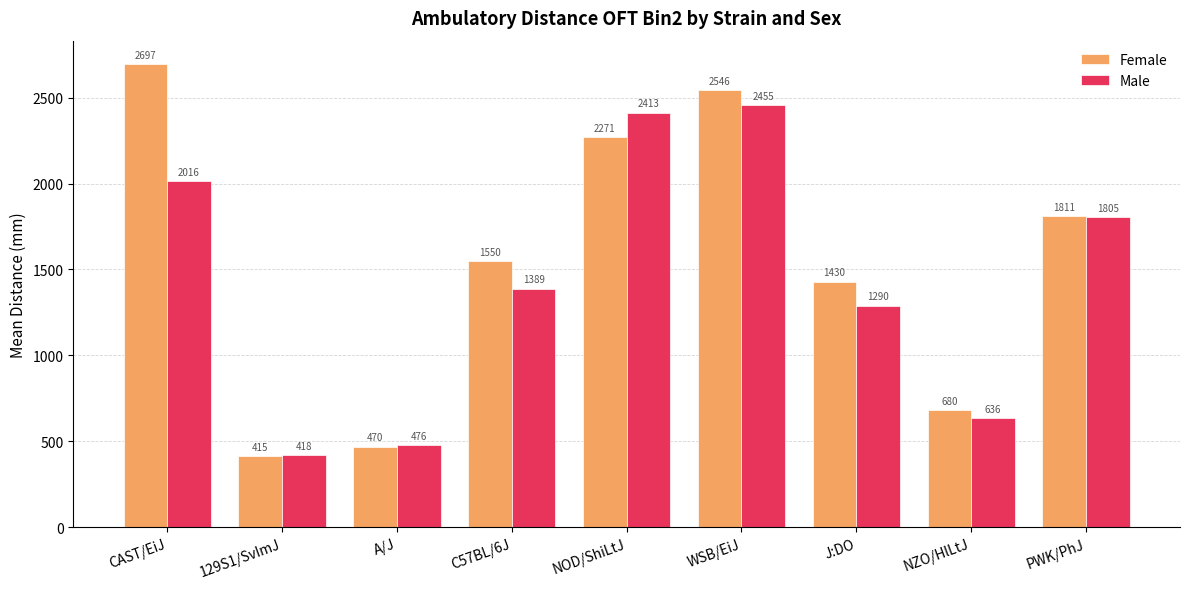

Which series changed the most between A/J and NZO/HlLtJ?

Female